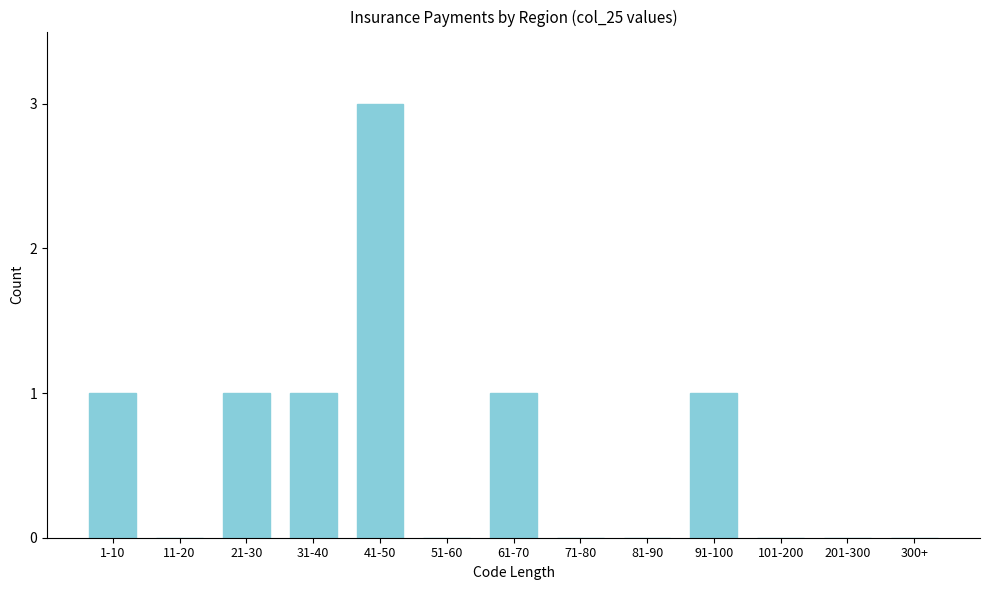

Reading left to right, list all the values displayed in this chart.

1-10=1	11-20=0	21-30=1	31-40=1	41-50=3	51-60=0	61-70=1	71-80=0	81-90=0	91-100=1	101-200=0	201-300=0	300+=0